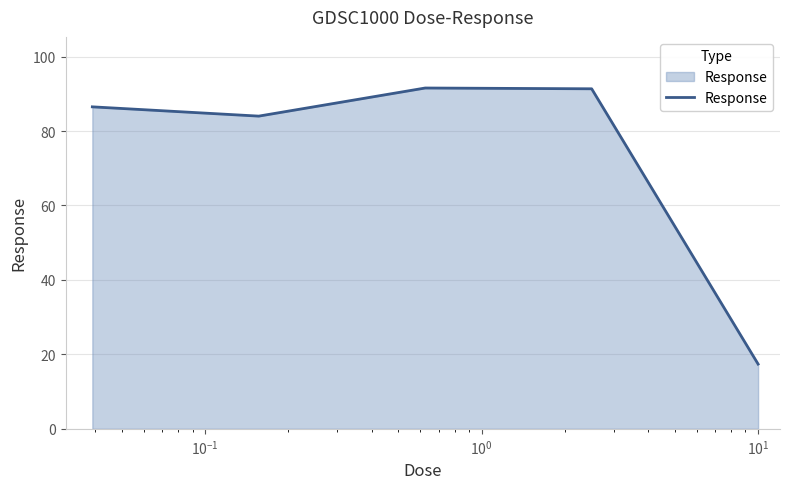

How many values are below 86?

2